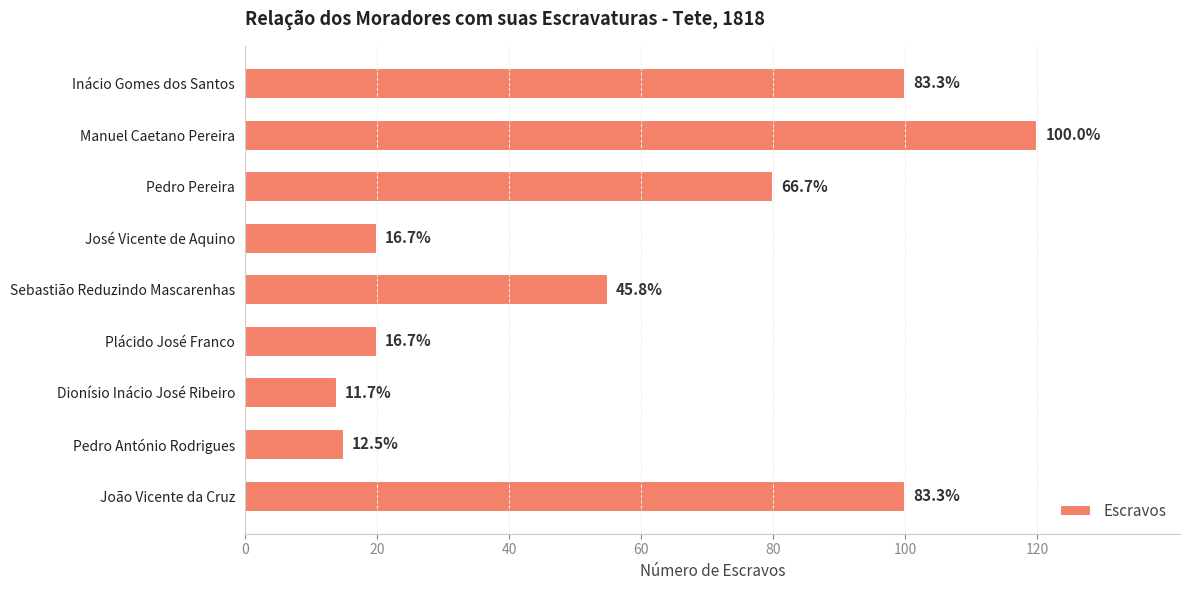

How many bars are there in total?

9